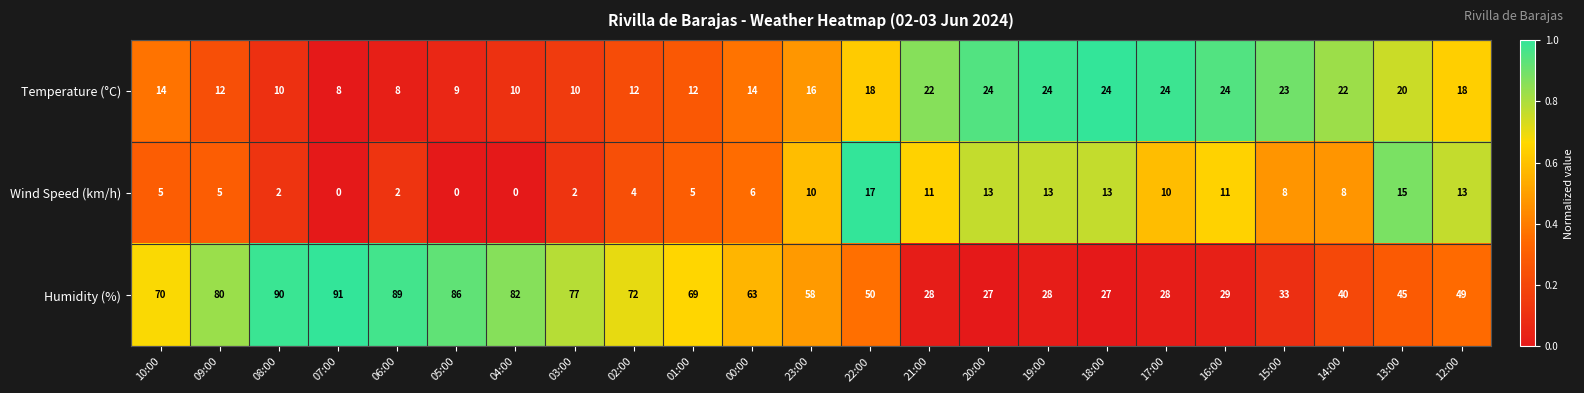

At which category is the sum across all series the highest?

08:00